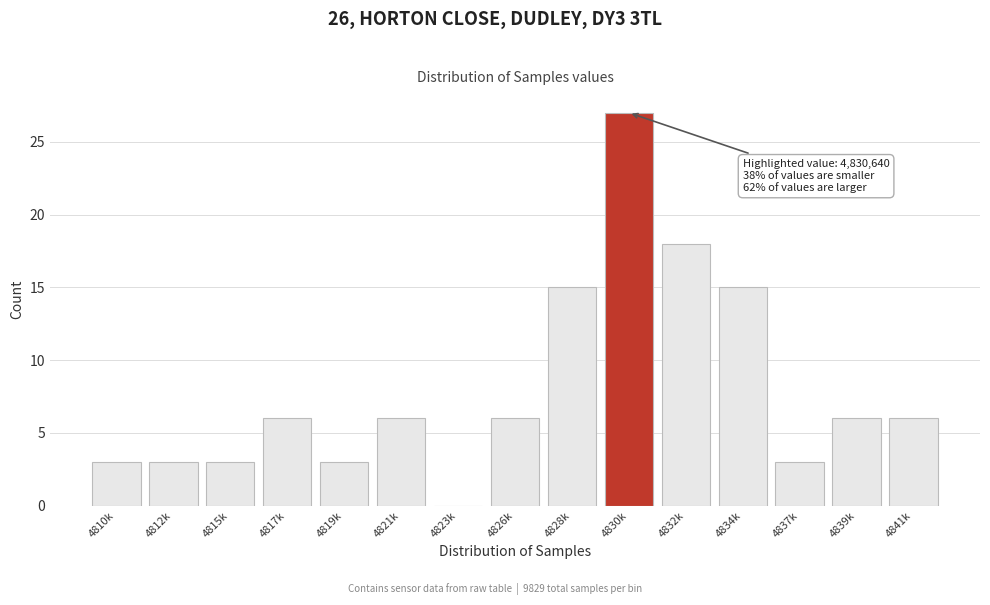

Reading left to right, list all the values displayed in this chart.

4810k=3	4812k=3	4815k=3	4817k=6	4819k=3	4821k=6	4823k=0	4826k=6	4828k=15	4830k=27	4832k=18	4834k=15	4837k=3	4839k=6	4841k=6